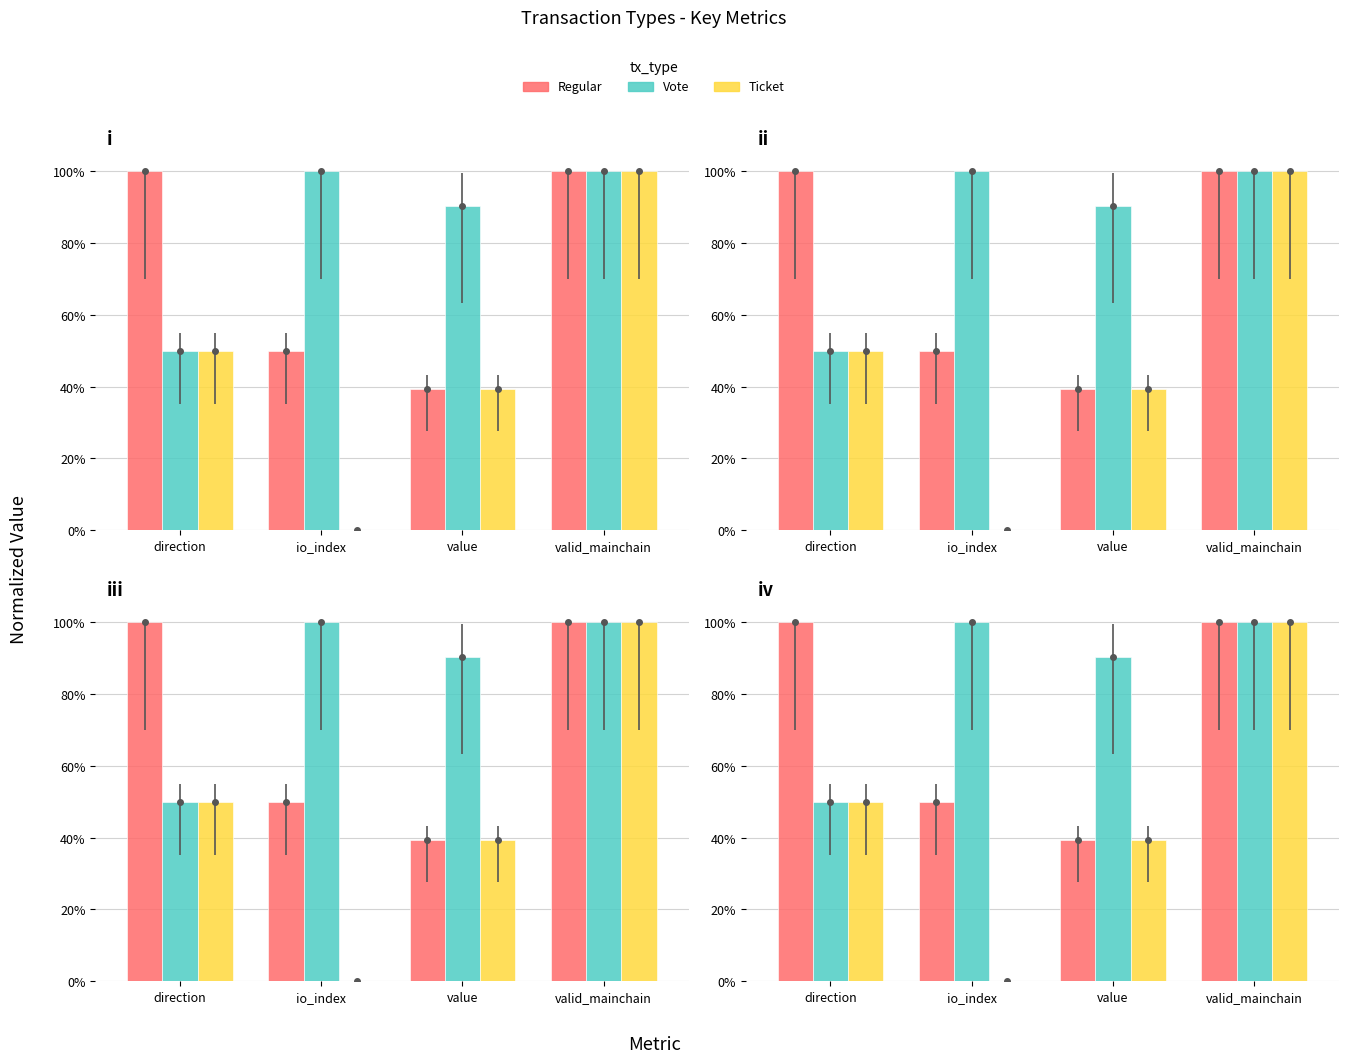

Which series has the widest spread of values?

Ticket